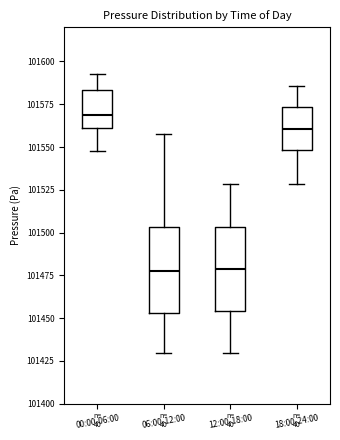

Where does the upper whisker of the box for 12:00-18:00 end on the y-axis? The values are not printed on the chart, so give them approximately, as read against the axis.

101530